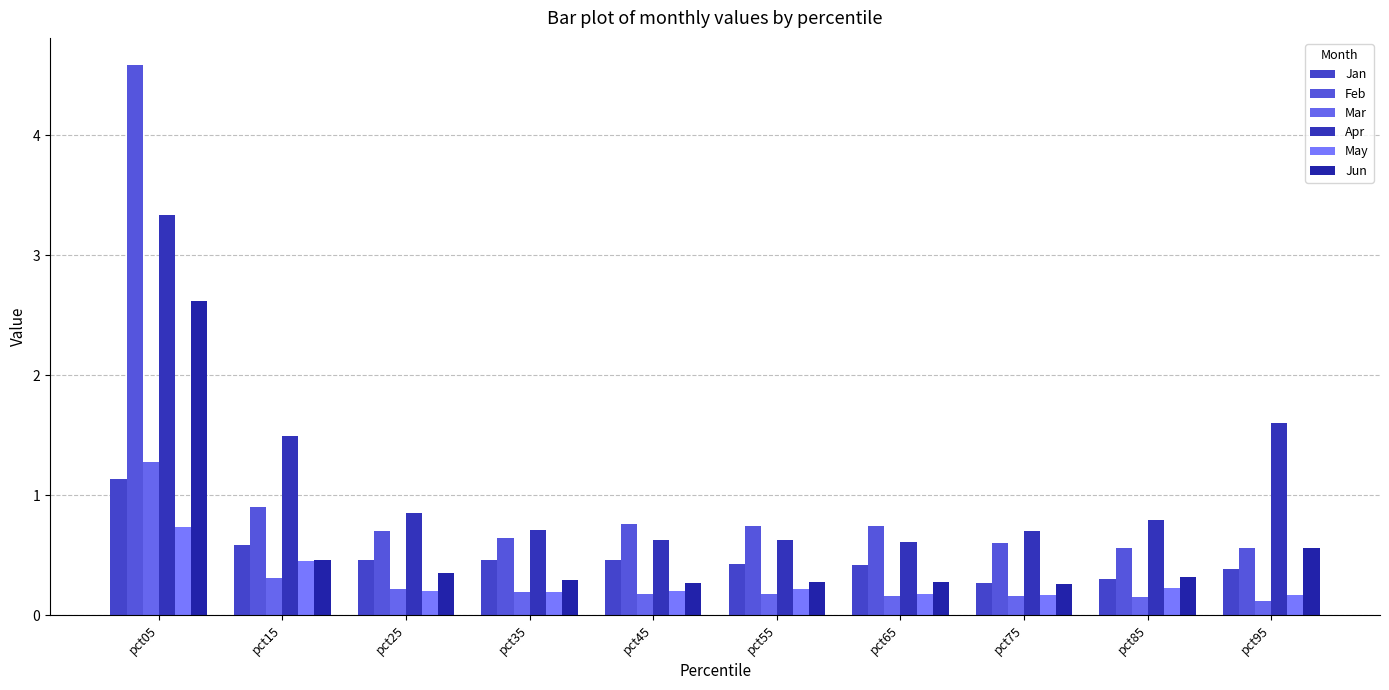

What is the sum of the Feb values at pct85 and pct95?

1.1